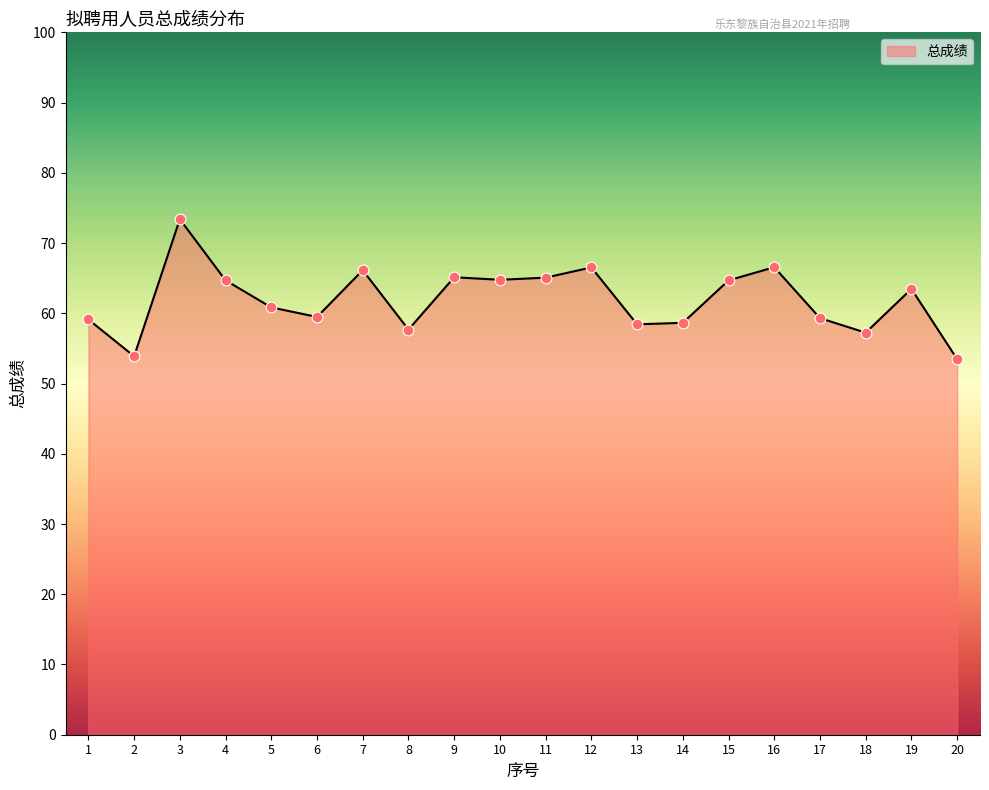

Which has a higher value, 2 or 15?

15